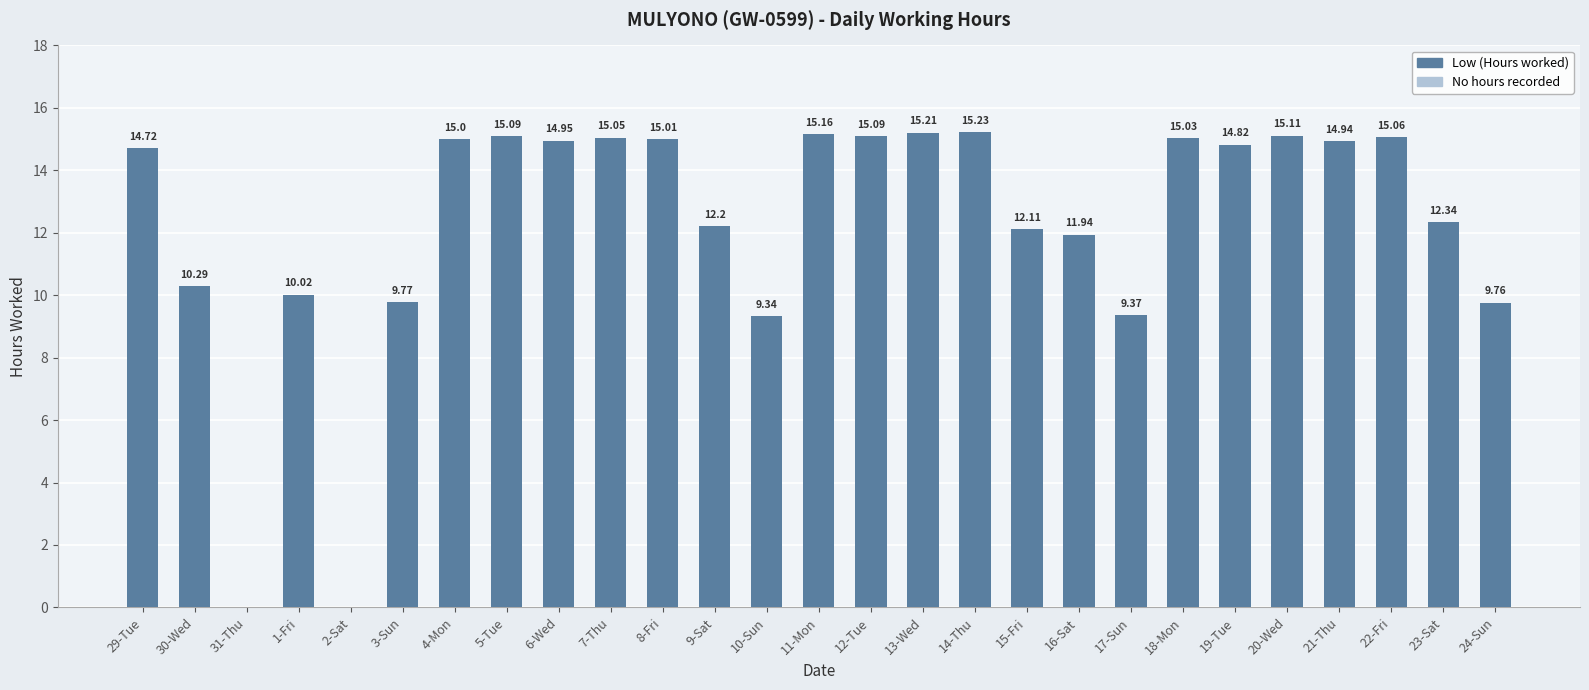

What is the approximate value at 4-Mon?

15.0